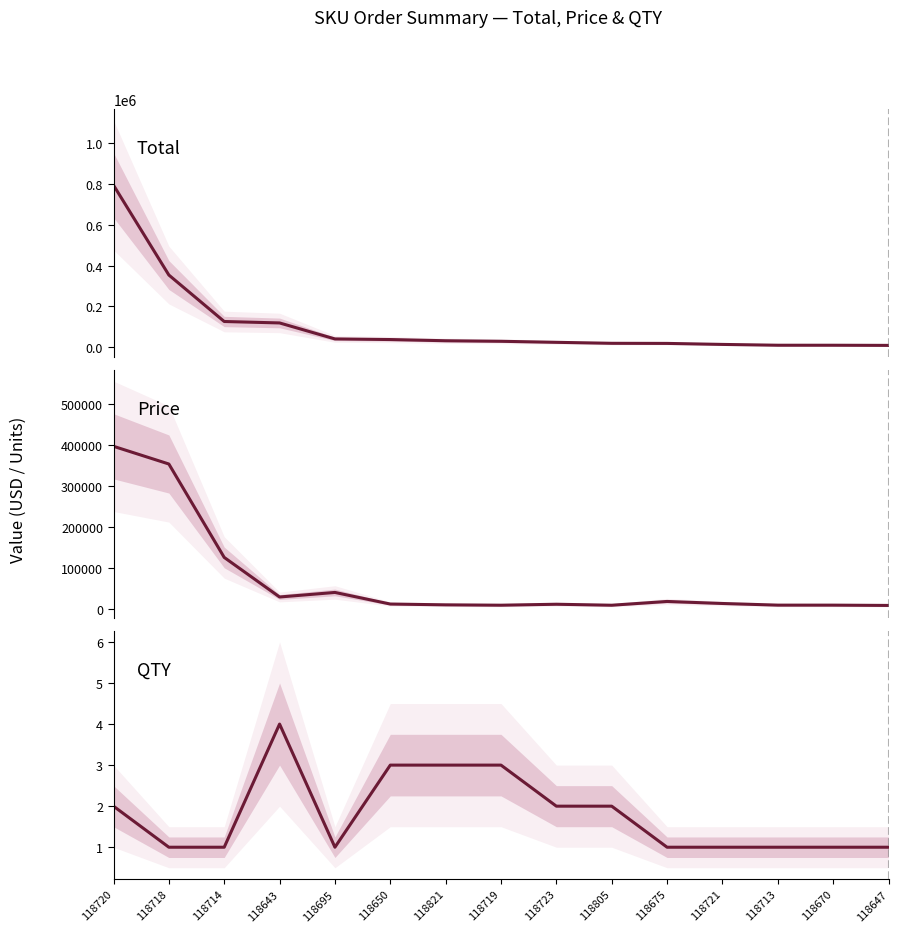

Which category has the highest value across all series?

118720